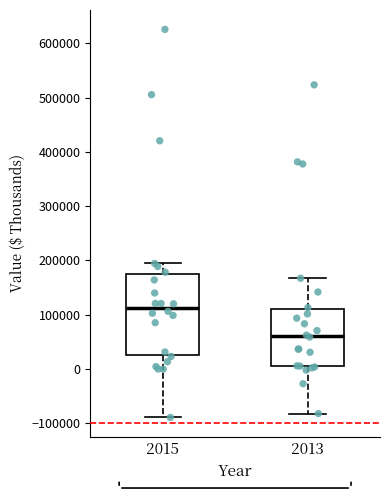

Where does the lower whisker of the box at x = 2013 end on the y-axis? The values are not printed on the chart, so give them approximately, as read against the axis.

-80000